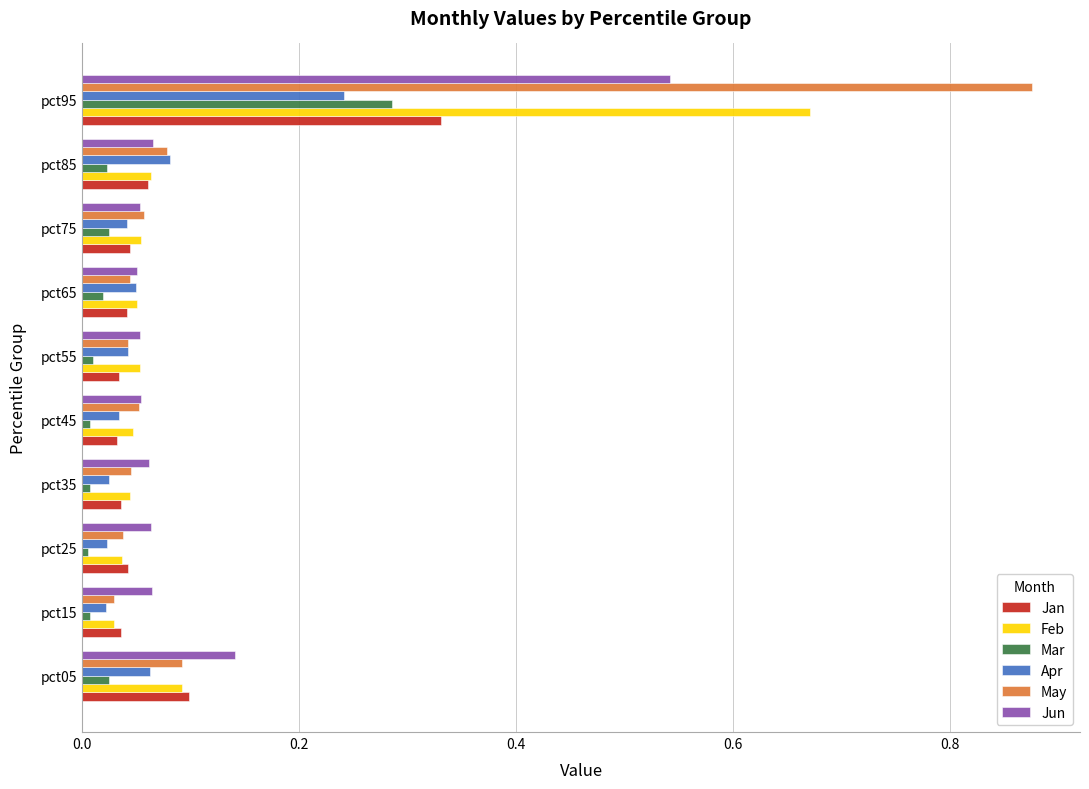

Which series changed the most between pct35 and pct95?

May